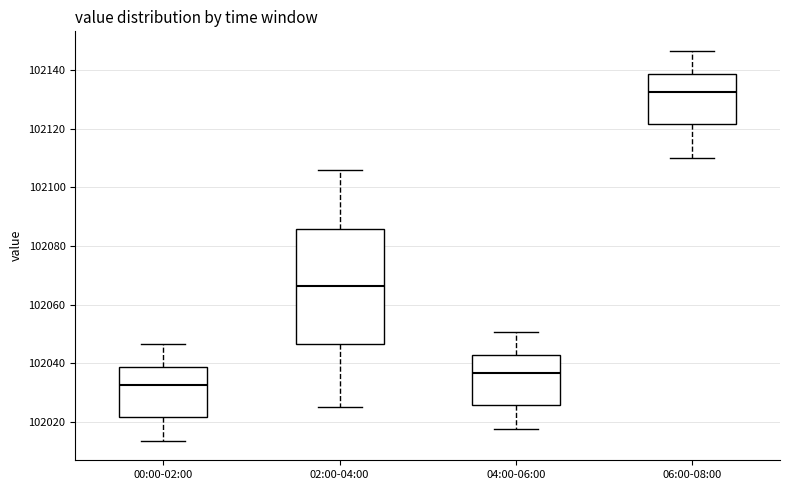

Comparing the boxes themselves (not the whiskers), which one is the tallest?

02:00-04:00